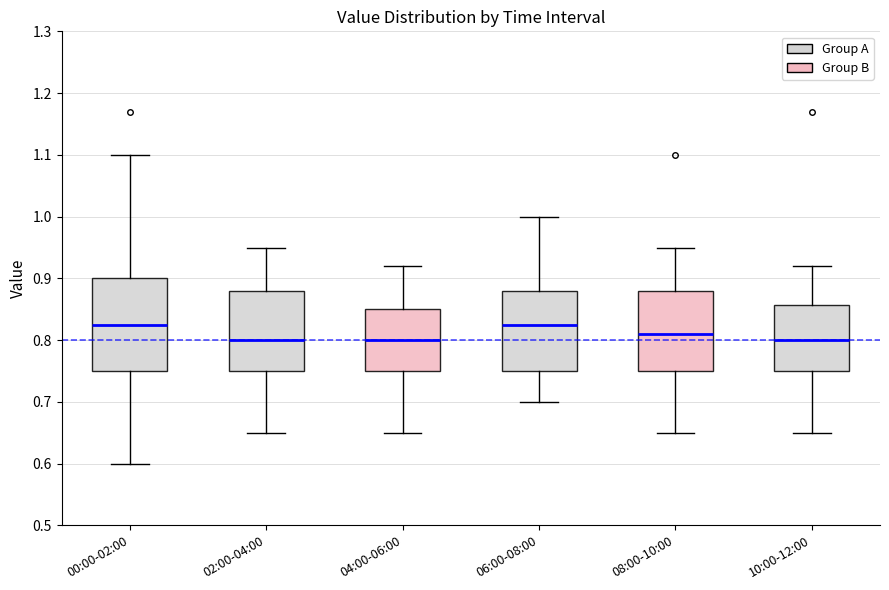

Reading left to right, read every box against the y-axis: the position of its median line, the range the box covers, and the ends of its whiskers. The values are not printed on the chart, so give them approximately, as read against the axis.

00:00-02:00: median 0.83, box 0.75 to 0.90, whiskers 0.60 to 1.10
02:00-04:00: median 0.80, box 0.75 to 0.88, whiskers 0.65 to 0.95
04:00-06:00: median 0.80, box 0.75 to 0.85, whiskers 0.65 to 0.92
06:00-08:00: median 0.83, box 0.75 to 0.88, whiskers 0.70 to 1.00
08:00-10:00: median 0.81, box 0.75 to 0.88, whiskers 0.65 to 0.95
10:00-12:00: median 0.80, box 0.75 to 0.86, whiskers 0.65 to 0.92